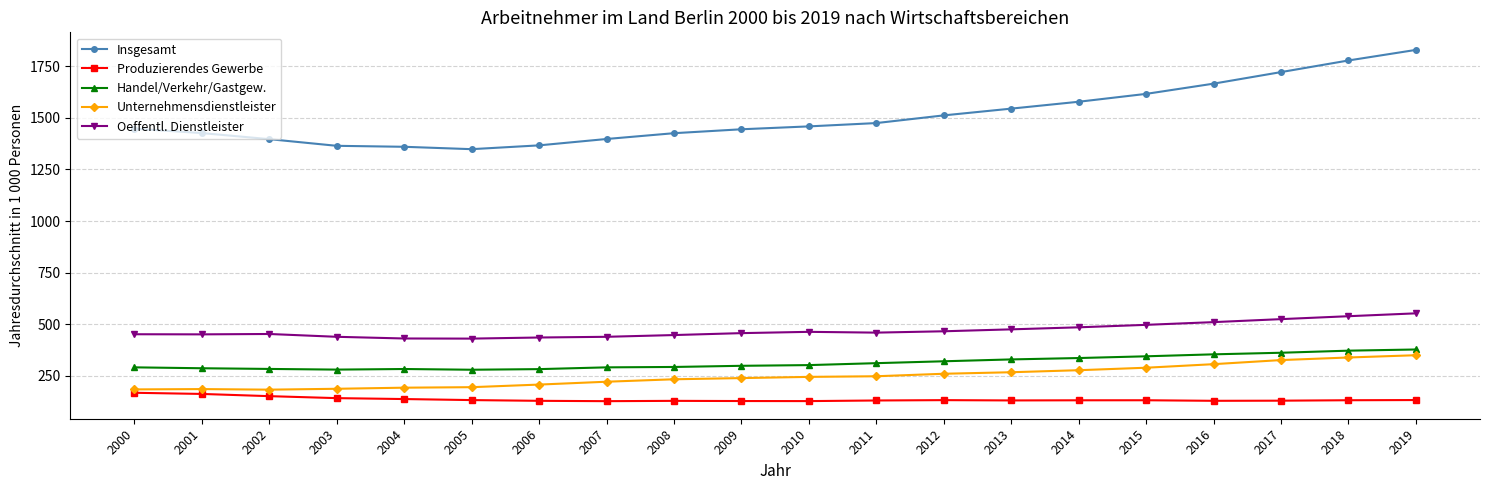

Which series has the largest total across all categories?

Insgesamt